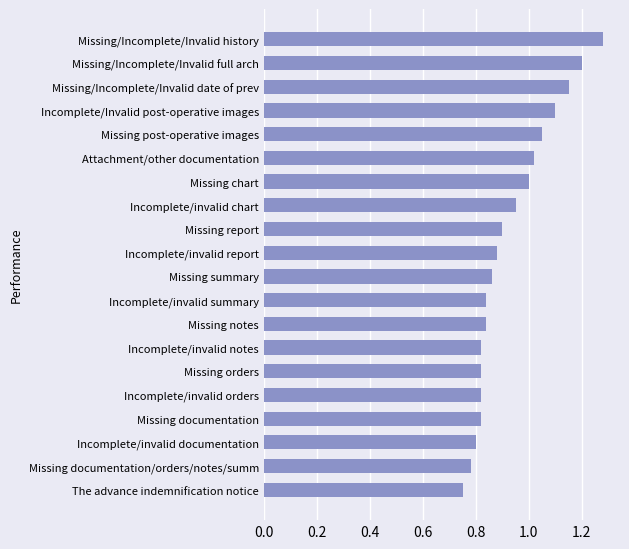

At which label is the value closest to 1?

Missing chart